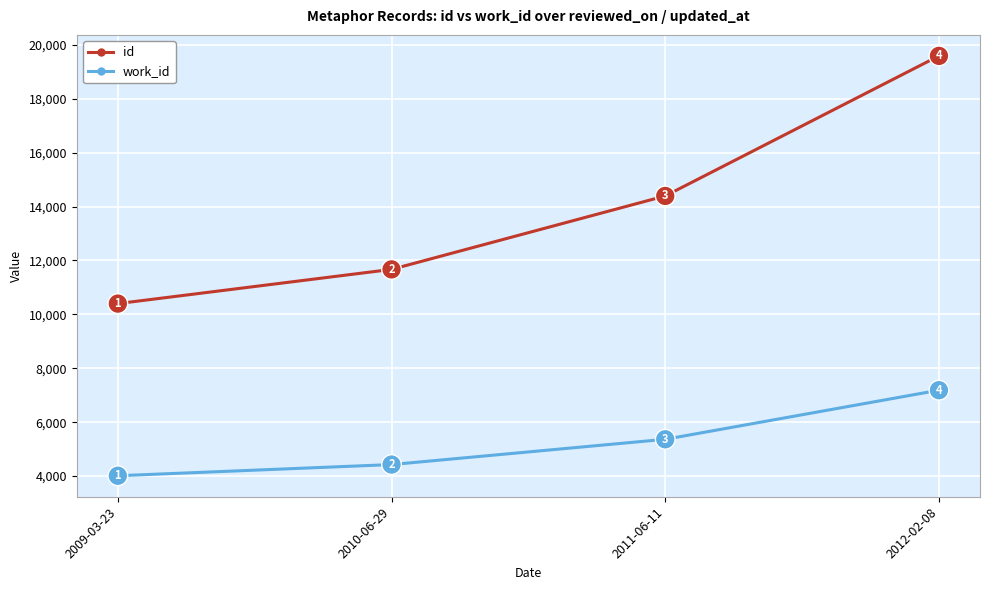

Reading left to right, what are all the values shown in this chart?

id: 10399	11668	14392	19587
work_id: 4014	4429	5366	7187